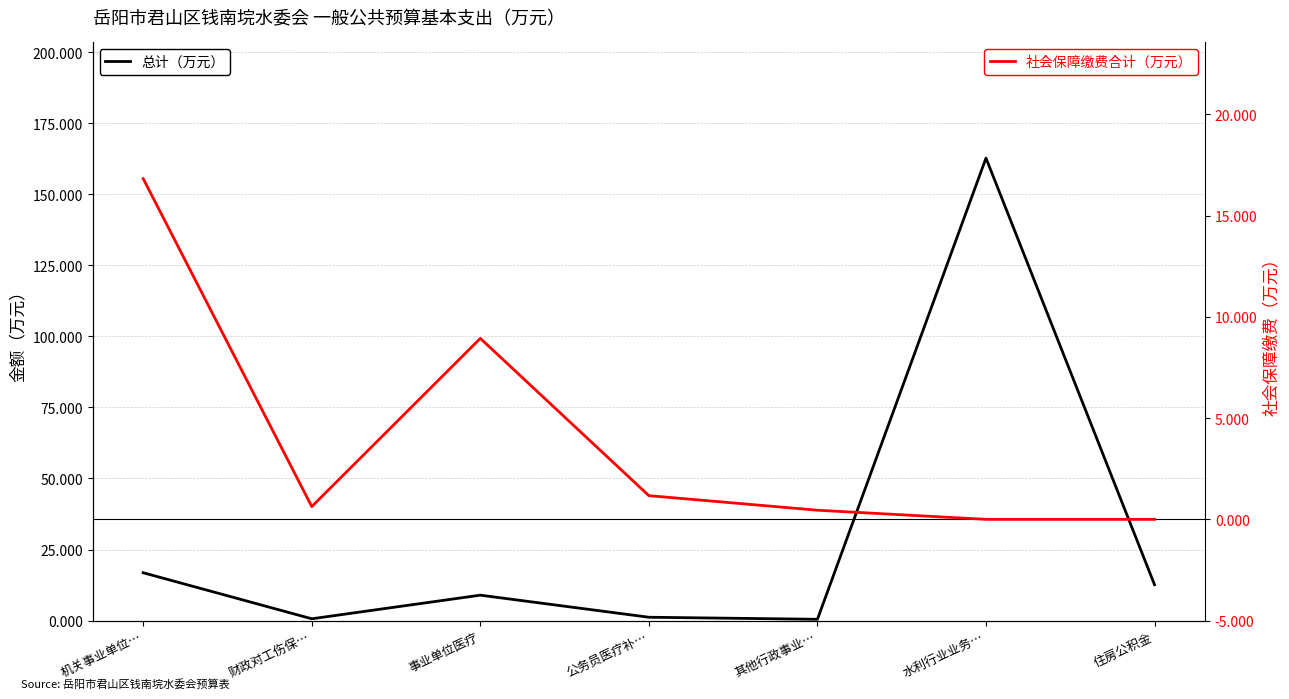

Rank the series at 住房公积金 from highest to lowest value.

总计, 社会保障缴费合计